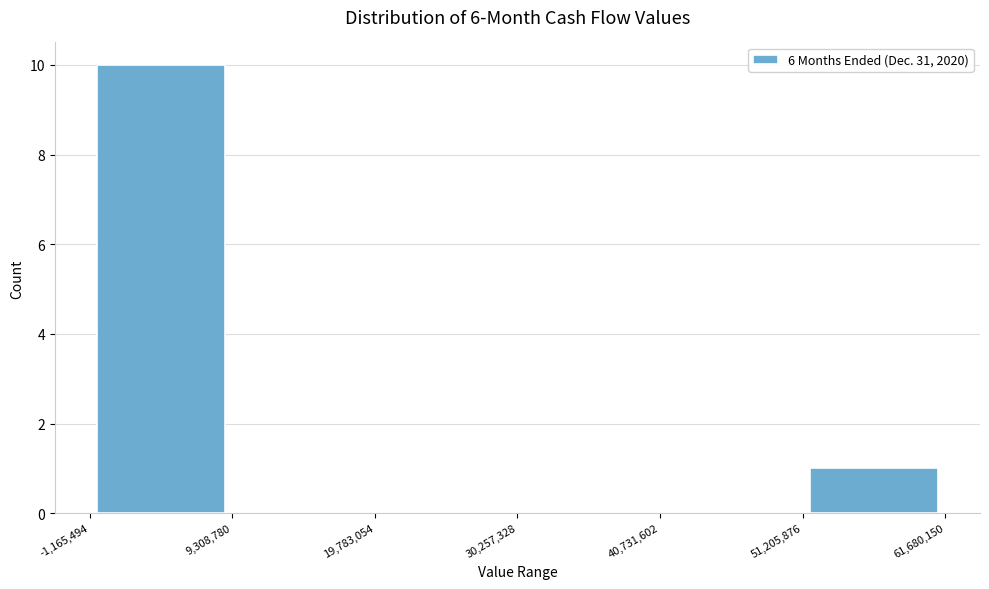

Which range on the x-axis has the tallest bar?

-1,165,494 to 9,308,780